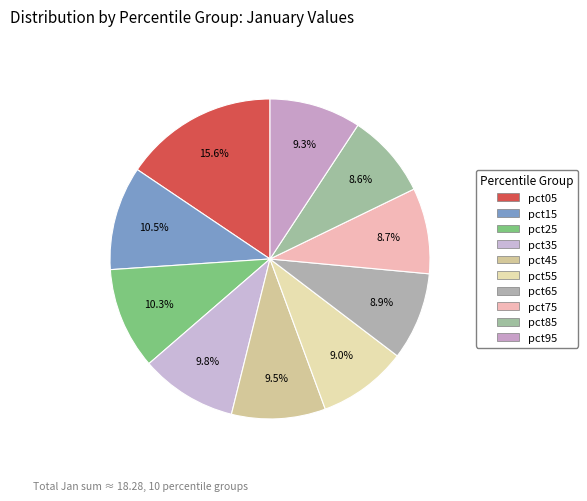

Rank the categories by value from highest to lowest.

pct05, pct15, pct25, pct35, pct45, pct95, pct55, pct65, pct75, pct85